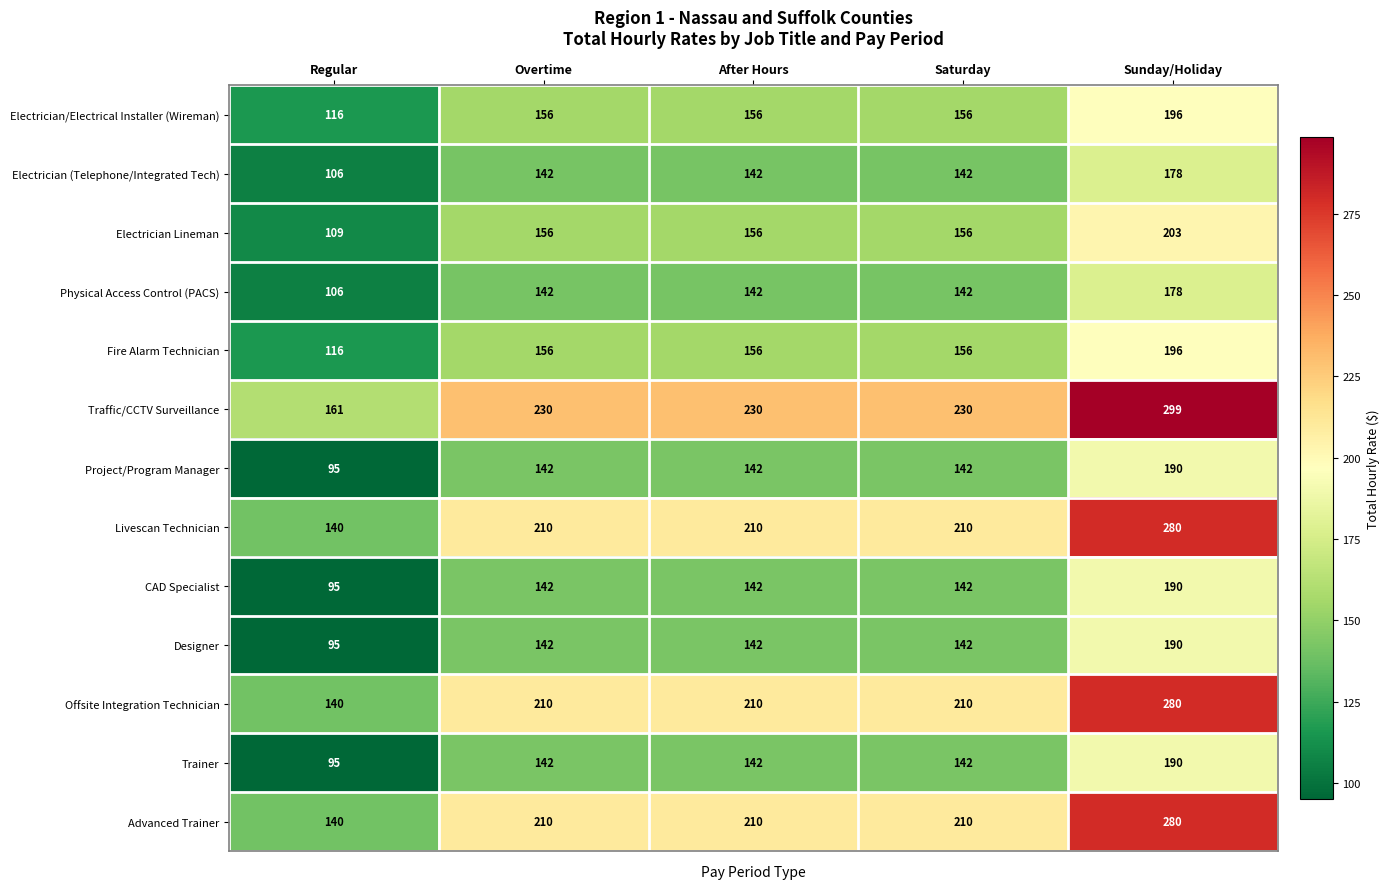

At which category is the sum across all series the highest?

Sunday/Holiday